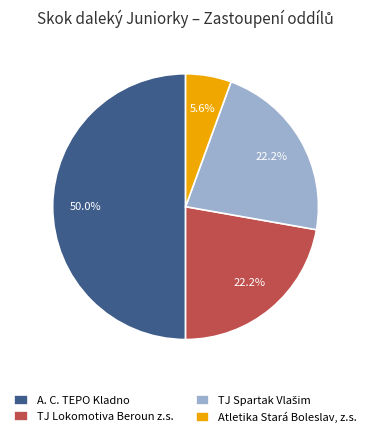

To the nearest percent, what is the difference between the largest and smallest slice percentages?

44%